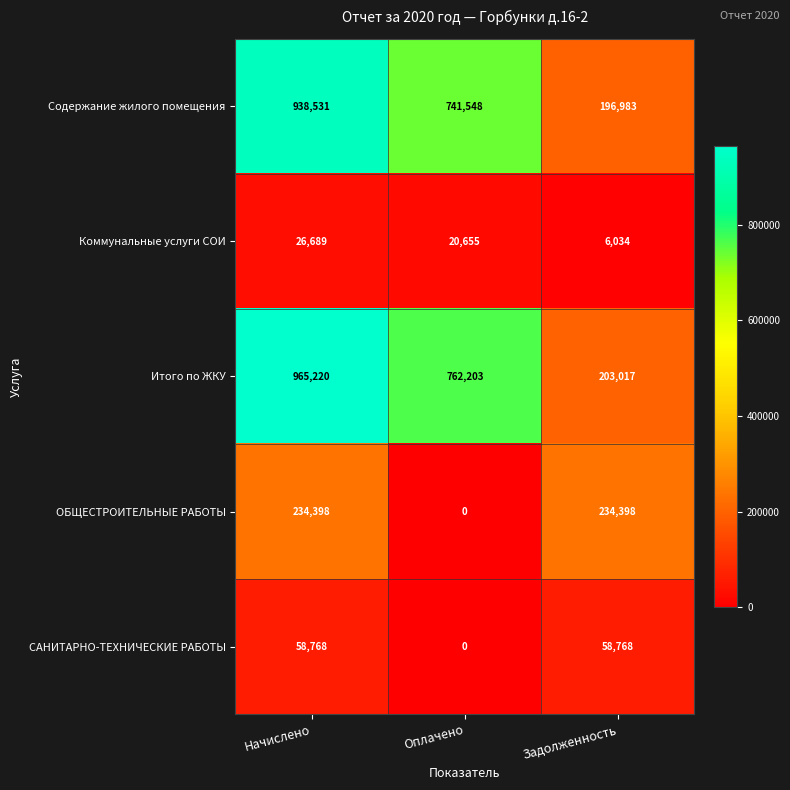

Reading left to right, what are all the values shown in this chart?

Содержание жилого помещения: Начислено=938531	Оплачено=741548	Задолженность=196983
Коммунальные услуги СОИ: Начислено=26689	Оплачено=20655	Задолженность=6034
Итого по ЖКУ: Начислено=965220	Оплачено=762203	Задолженность=203017
ОБЩЕСТРОИТЕЛЬНЫЕ РАБОТЫ: Начислено=234398	Оплачено=0	Задолженность=234398
САНИТАРНО-ТЕХНИЧЕСКИЕ РАБОТЫ: Начислено=58768	Оплачено=0	Задолженность=58768